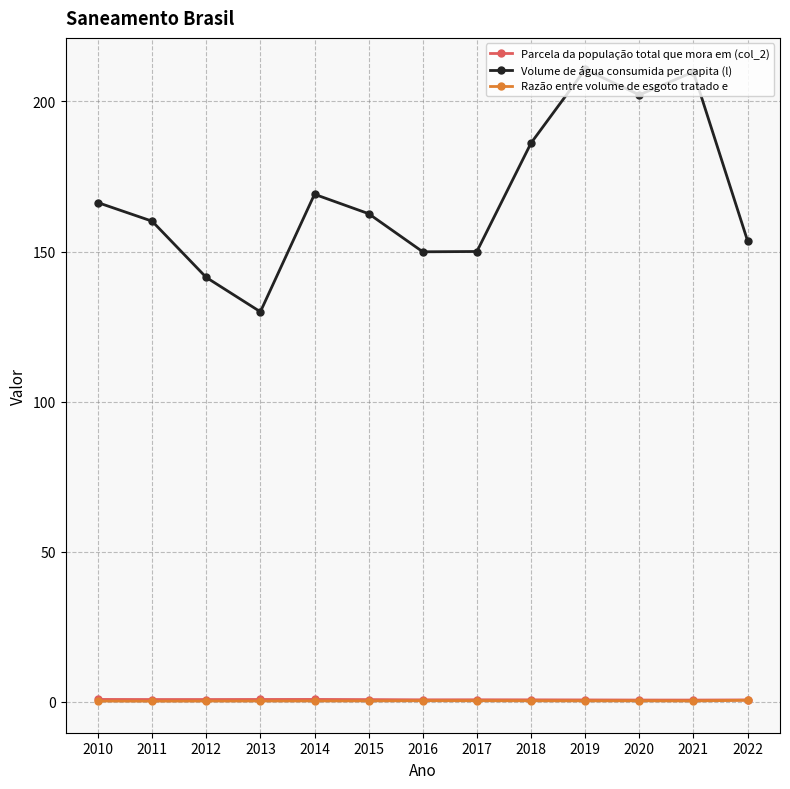

True or false: Razão entre volume de esgoto tratado e and Volume de água consumida per capita (l) intersect in this chart.

False